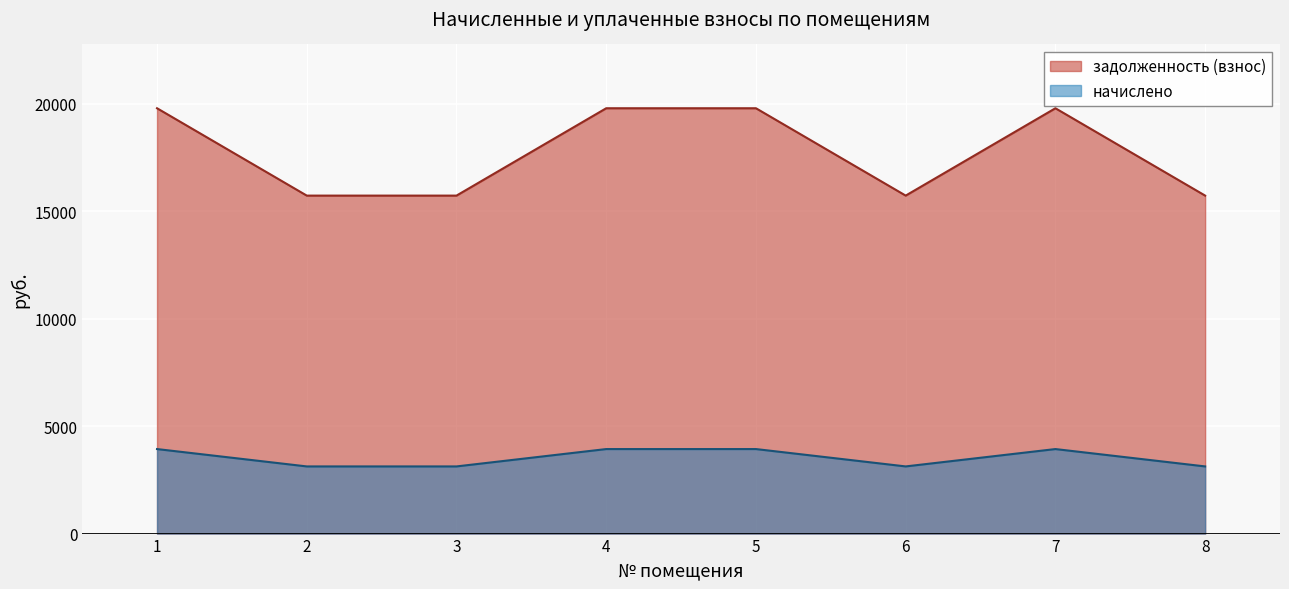

How many categories are shown in the chart?

8